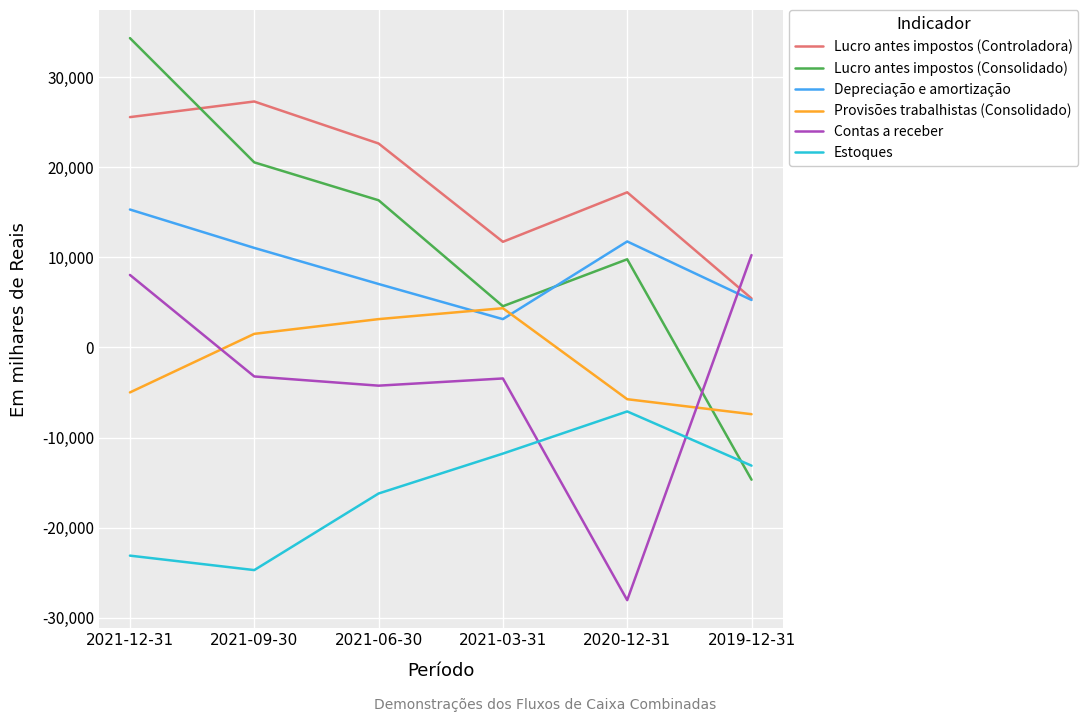

At which category is the sum across all series the highest?

2021-12-31